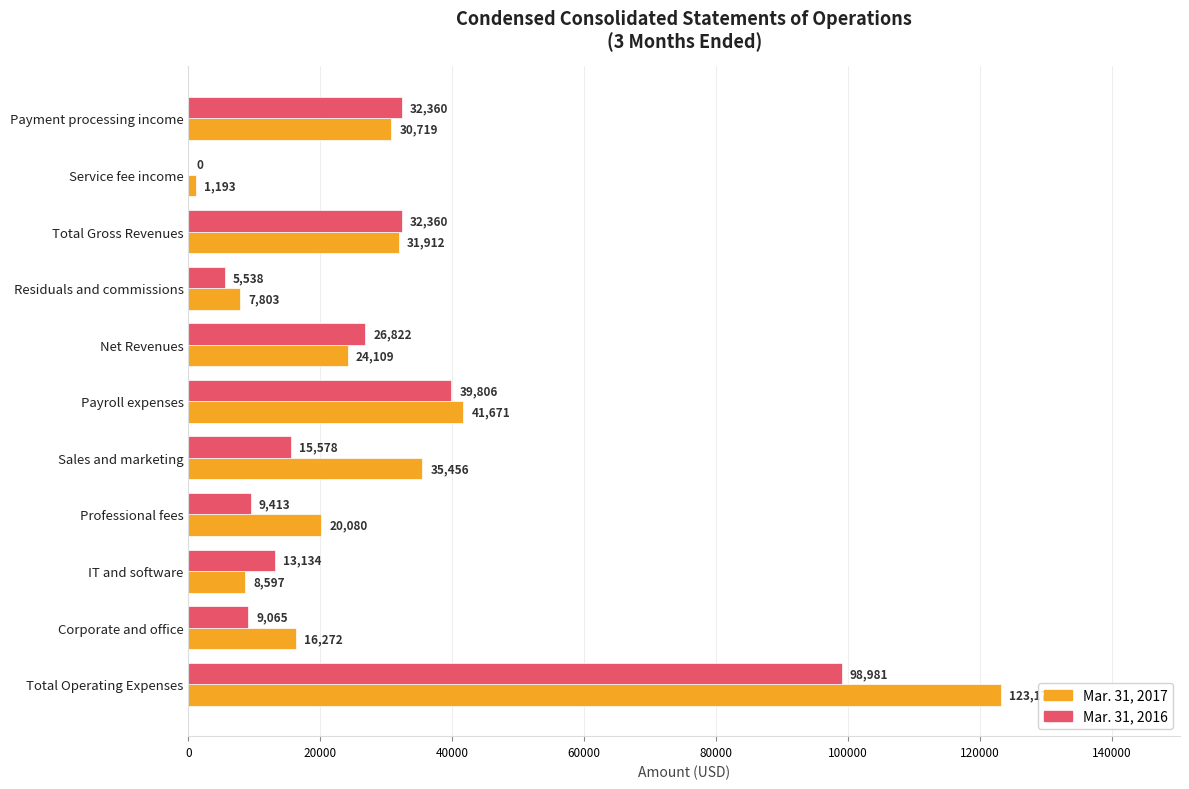

At which category is the sum across all series the highest?

Total Operating Expenses